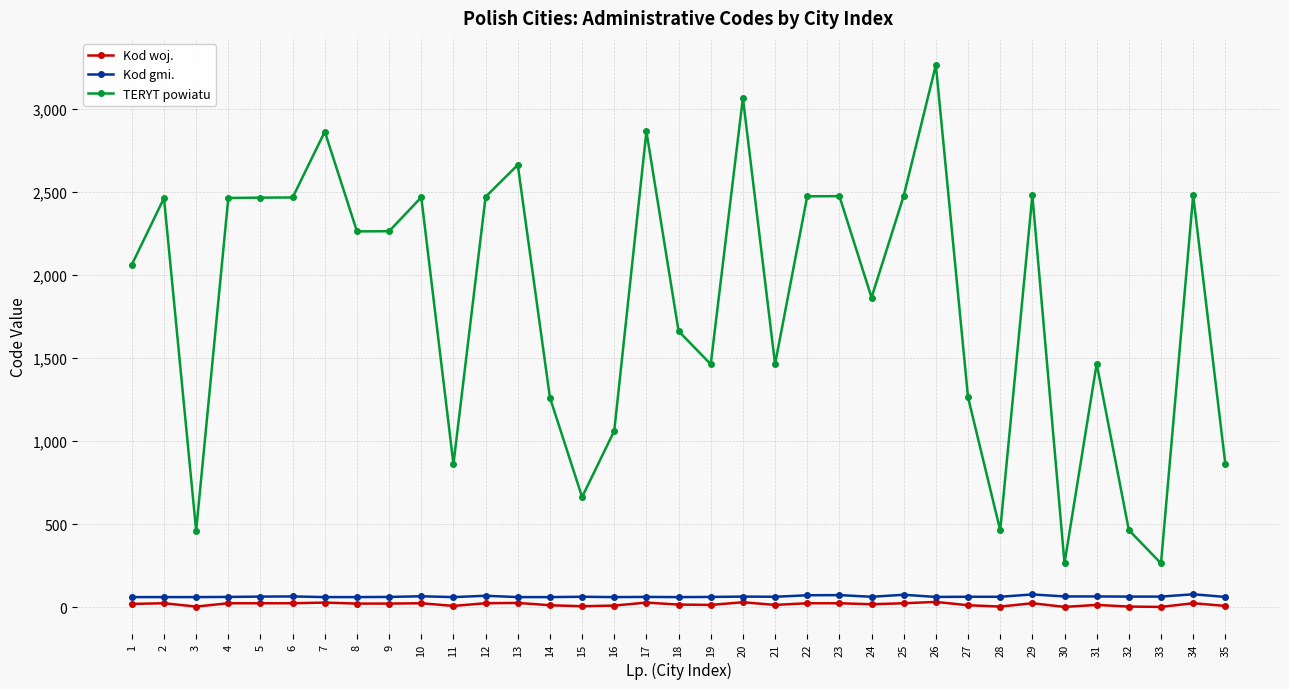

What is the value of the Kod gmi. point at the 9th from the left?

62